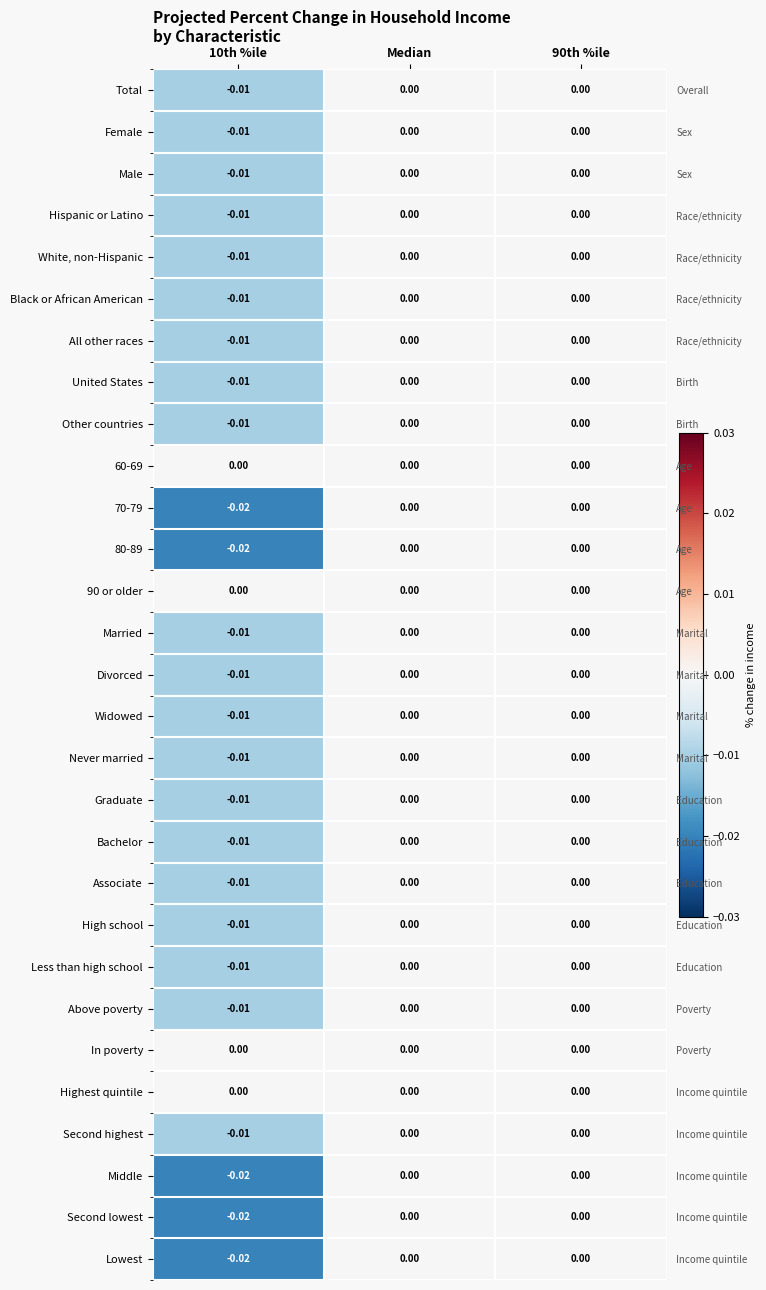

How many series are shown in this chart?

29